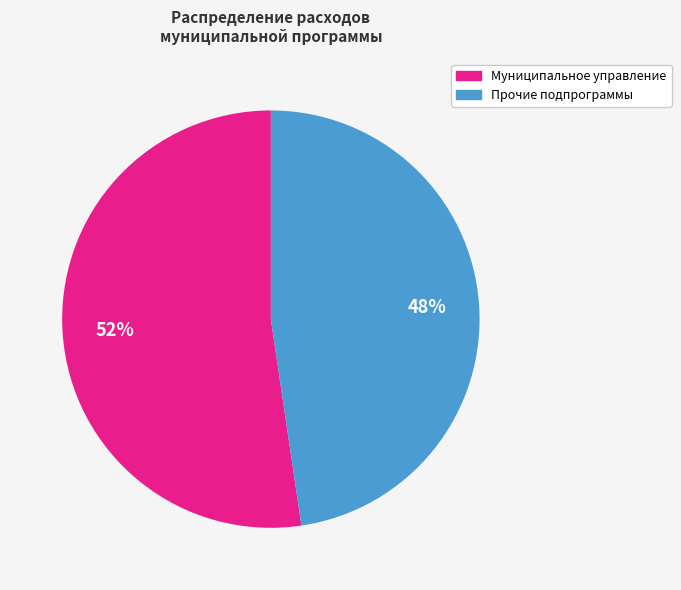

How many segments does this pie chart have?

2